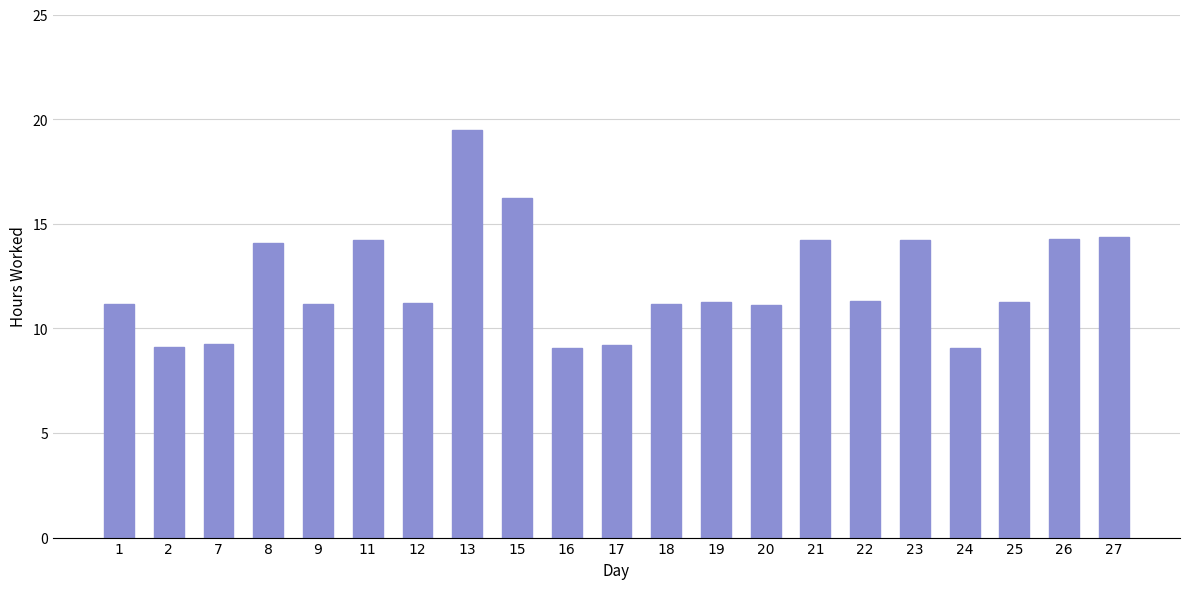

What is the change in value from 21 to 27?

+0.2